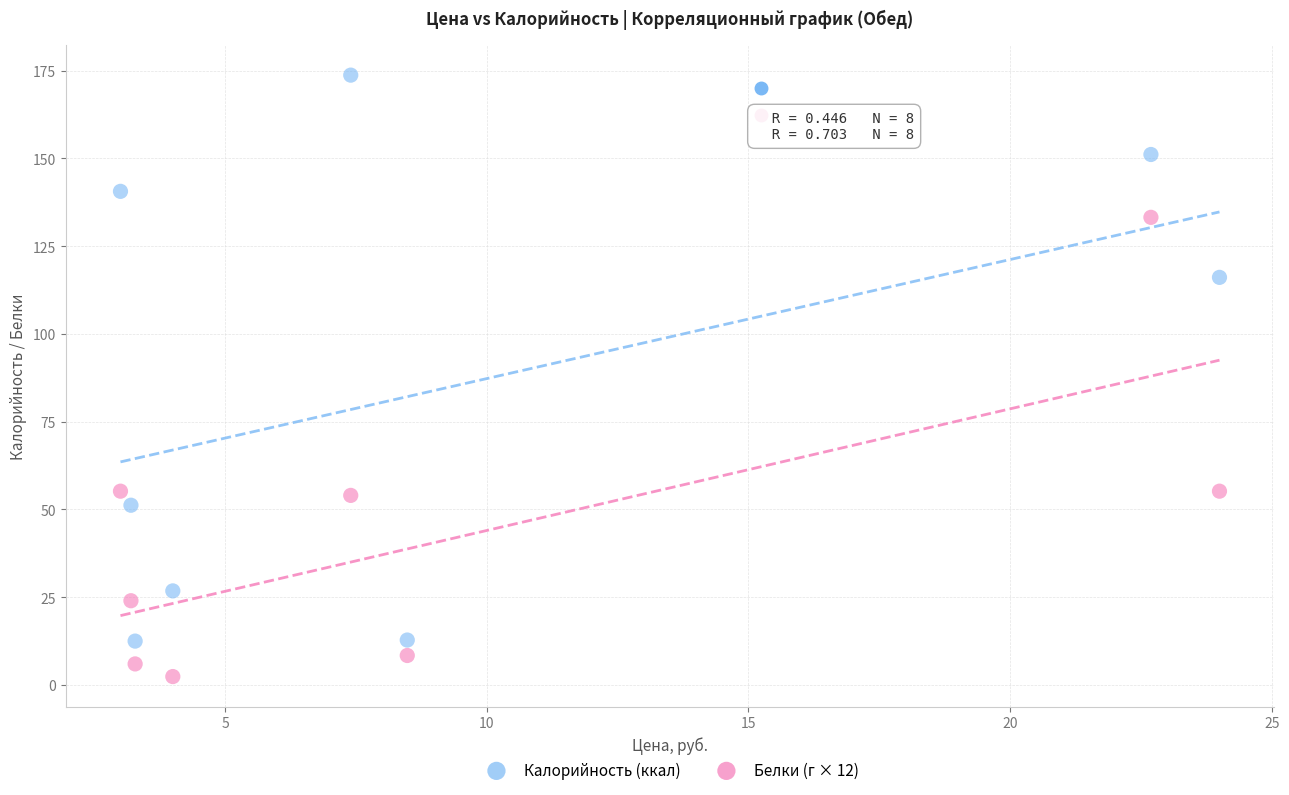

Across all data points, what is the range of X values (max minus min)?

21.0